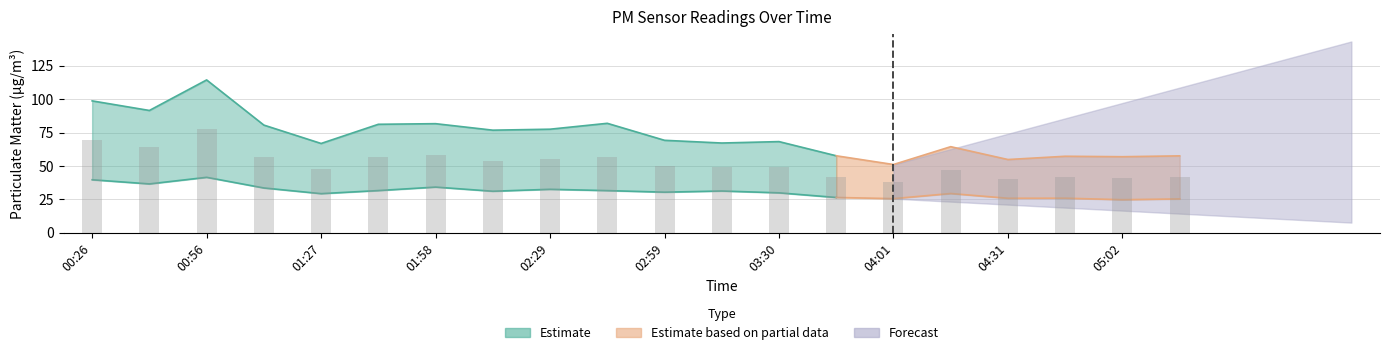

Reading right to left, transcribe all the data shown in this chart.

05:17=41.5	05:02=40.9	04:47=41.6	04:31=40.4	04:16=46.9	04:01=38.4	03:45=42.0	03:30=49.1	03:15=49.2	02:59=49.8	02:44=56.8	02:29=55.0	02:13=53.9	01:58=57.9	01:42=56.4	01:27=48.1	01:12=57.1	00:56=77.9	00:41=64.0	00:26=69.2